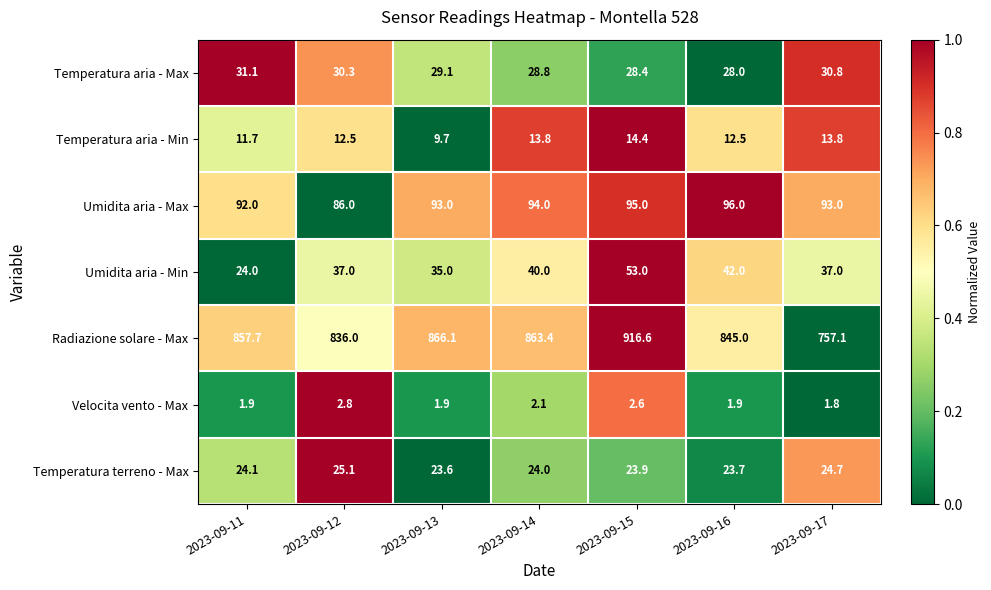

Which category has the highest value across all series?

2023-09-15